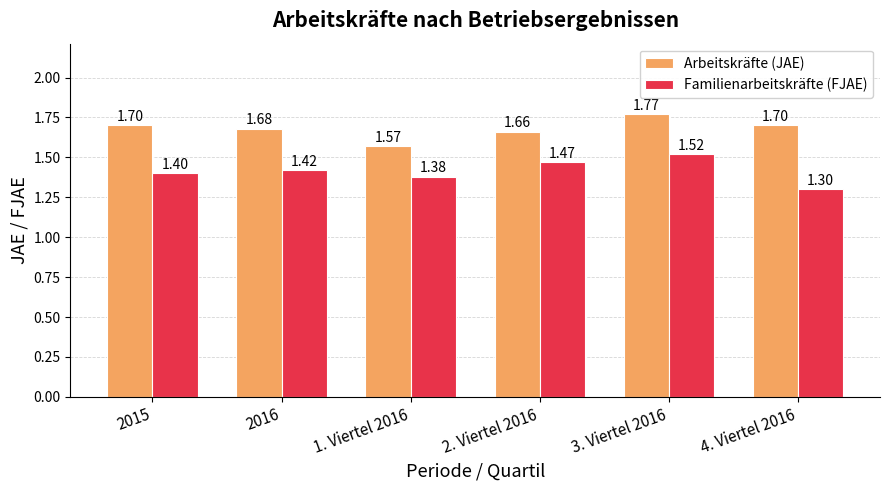

What are all the series names shown in the legend?

Arbeitskräfte (JAE), Familienarbeitskräfte (FJAE)